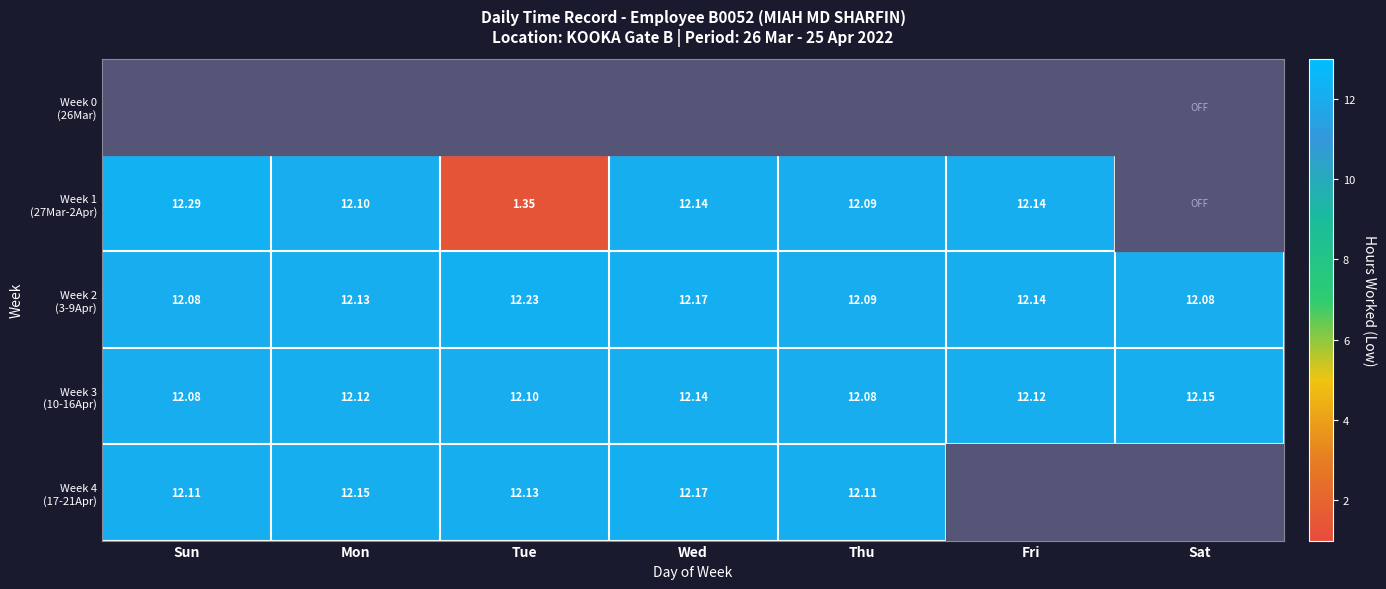

What is the difference between the maximum and minimum values in the Week 2 (3-9Apr) series?

0.2